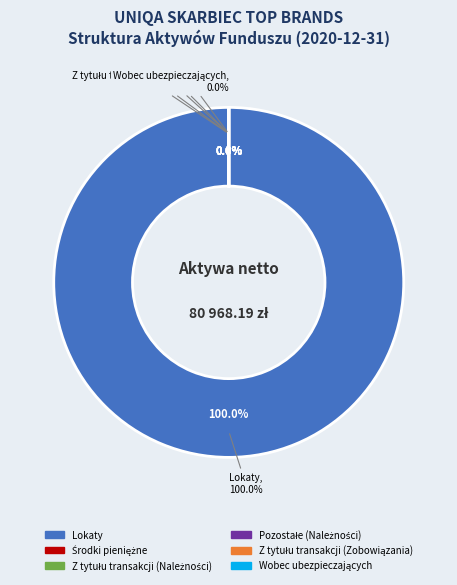

Is the sum of Z tytułu transakcji (Należności) and Pozostałe (Należności) greater than half?

No